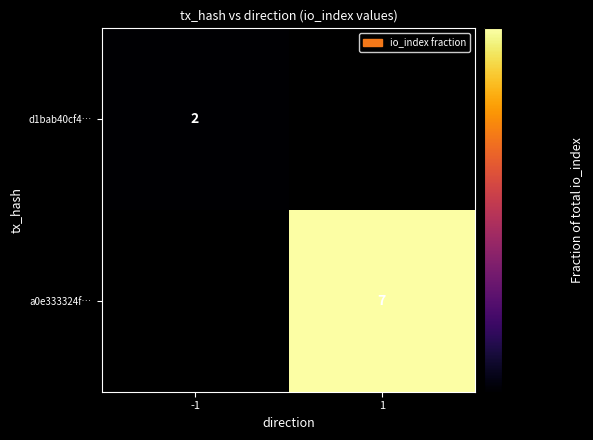

List the labels in order of a0e333324f… value, largest first.

-1, 1